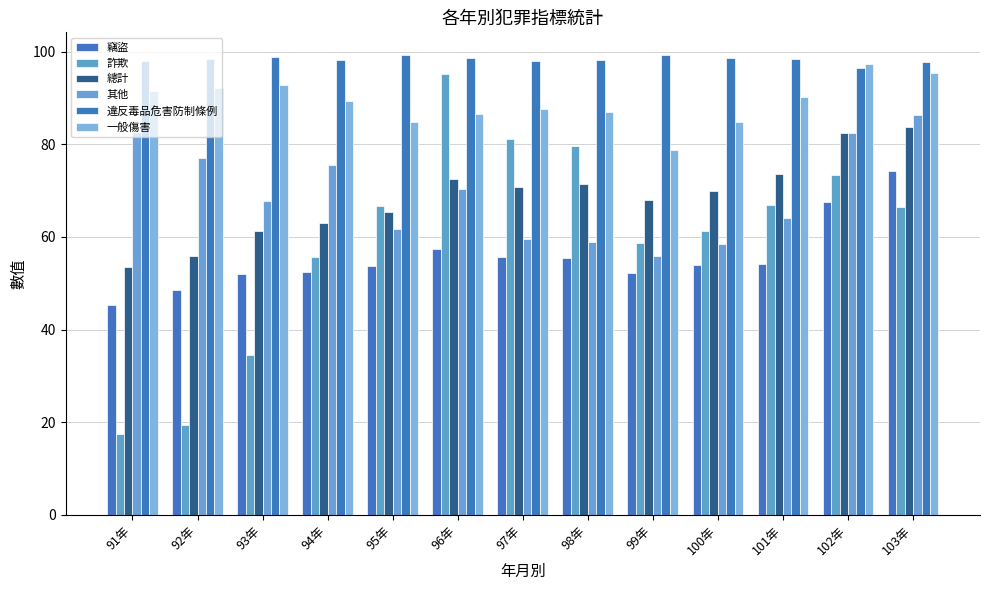

Reading right to left, transcribe all the data shown in this chart.

竊盜: 103年=74.1	102年=67.5	101年=54.2	100年=54.0	99年=52.3	98年=55.4	97年=55.5	96年=57.5	95年=53.7	94年=52.3	93年=52.1	92年=48.5	91年=45.4
詐欺: 103年=66.4	102年=73.4	101年=66.9	100年=61.2	99年=58.6	98年=79.5	97年=81.2	96年=95.1	95年=66.7	94年=55.7	93年=34.5	92年=19.3	91年=17.4
總計: 103年=83.8	102年=82.4	101年=73.5	100年=70.0	99年=68.0	98年=71.5	97年=70.8	96年=72.4	95年=65.4	94年=63.0	93年=61.3	92年=55.9	91年=53.6
其他: 103年=86.2	102年=82.3	101年=64.0	100年=58.5	99年=55.9	98年=58.9	97年=59.6	96年=70.4	95年=61.7	94年=75.4	93年=67.8	92年=77.0	91年=82.6
違反毒品危害防制條例: 103年=97.7	102年=96.5	101年=98.3	100年=98.6	99年=99.2	98年=98.2	97年=98.0	96年=98.6	95年=99.2	94年=98.1	93年=98.8	92年=98.4	91年=97.9
一般傷害: 103年=95.3	102年=97.4	101年=90.2	100年=84.7	99年=78.7	98年=87.0	97年=87.7	96年=86.6	95年=84.9	94年=89.3	93年=92.7	92年=92.1	91年=91.5